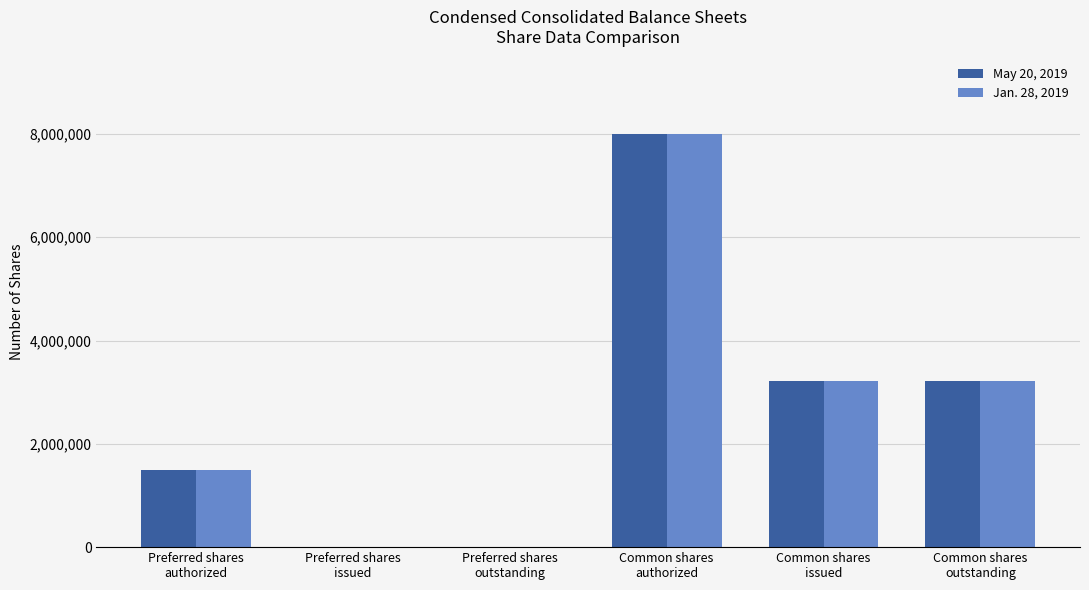

What is the greatest value displayed?

8000000